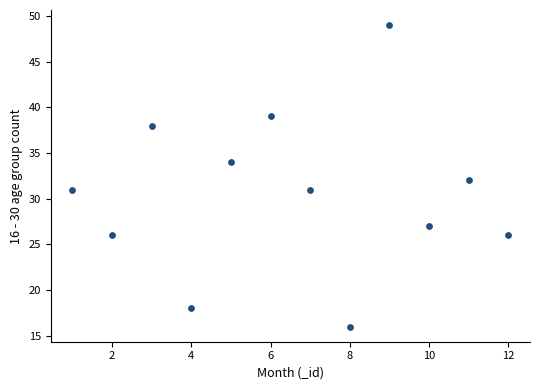

What is the range of X values (max minus min)?

11